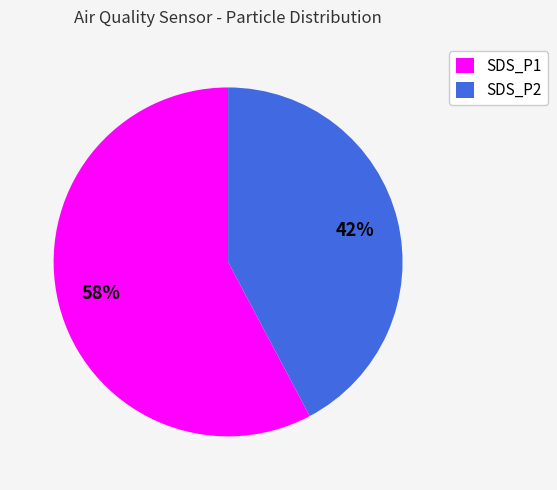

Combined, do SDS_P2 and SDS_P1 account for over 50%?

Yes